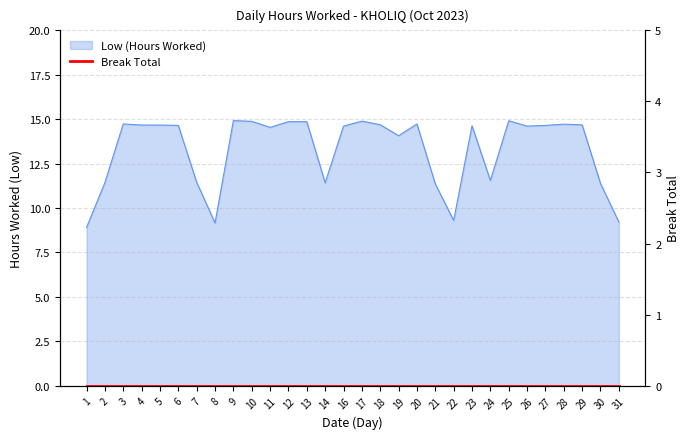

True or false: the data shows 8.2 at 20.

False